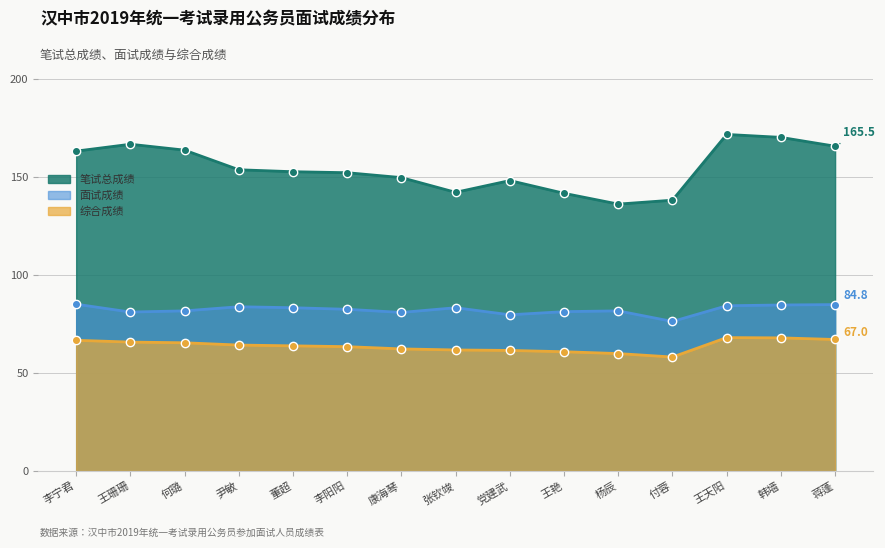

Reading left to right, transcribe all the data shown in this chart.

笔试总成绩: 163.0	166.5	163.5	153.5	152.5	152.0	149.5	142.0	148.0	141.5	136.0	138.0	171.5	170.0	165.5
面试成绩: 85.0	81.0	81.6	83.7	83.2	82.4	80.8	83.2	79.6	81.2	81.6	76.2	84.2	84.6	84.8
综合成绩: 66.6	65.7	65.3	64.2	63.8	63.4	62.2	61.7	61.4	60.8	59.8	58.1	68.0	67.8	67.0